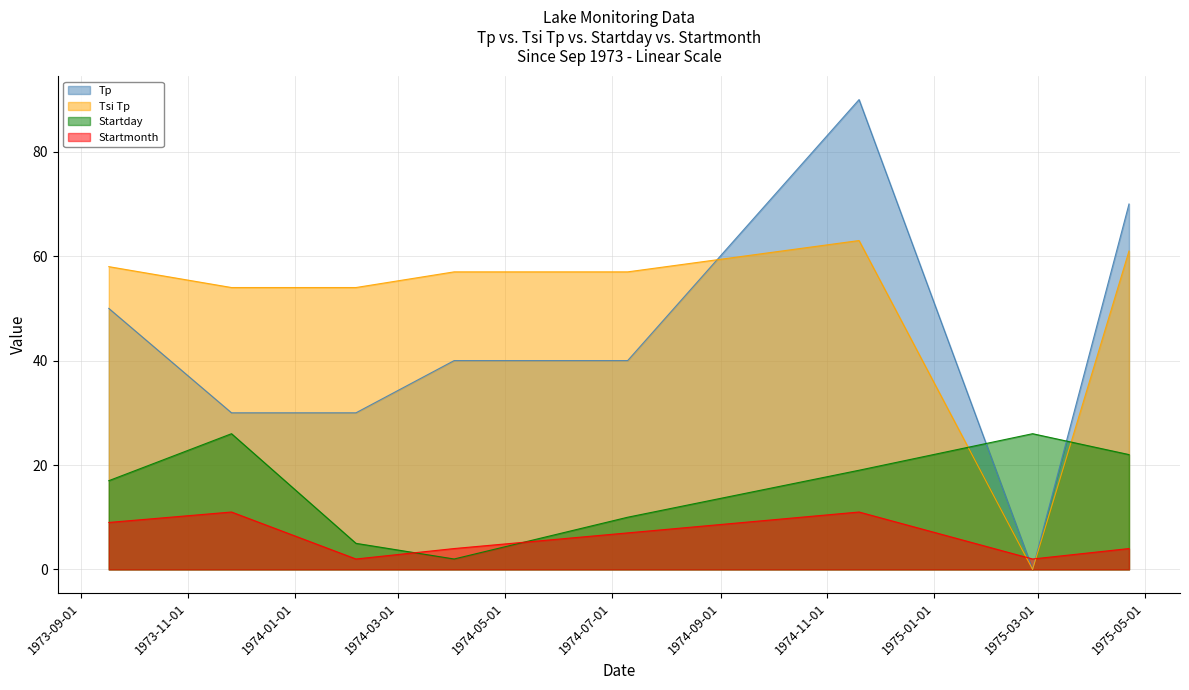

The Tsi Tp series shows 54 at 02/05/1974. True or false?

True